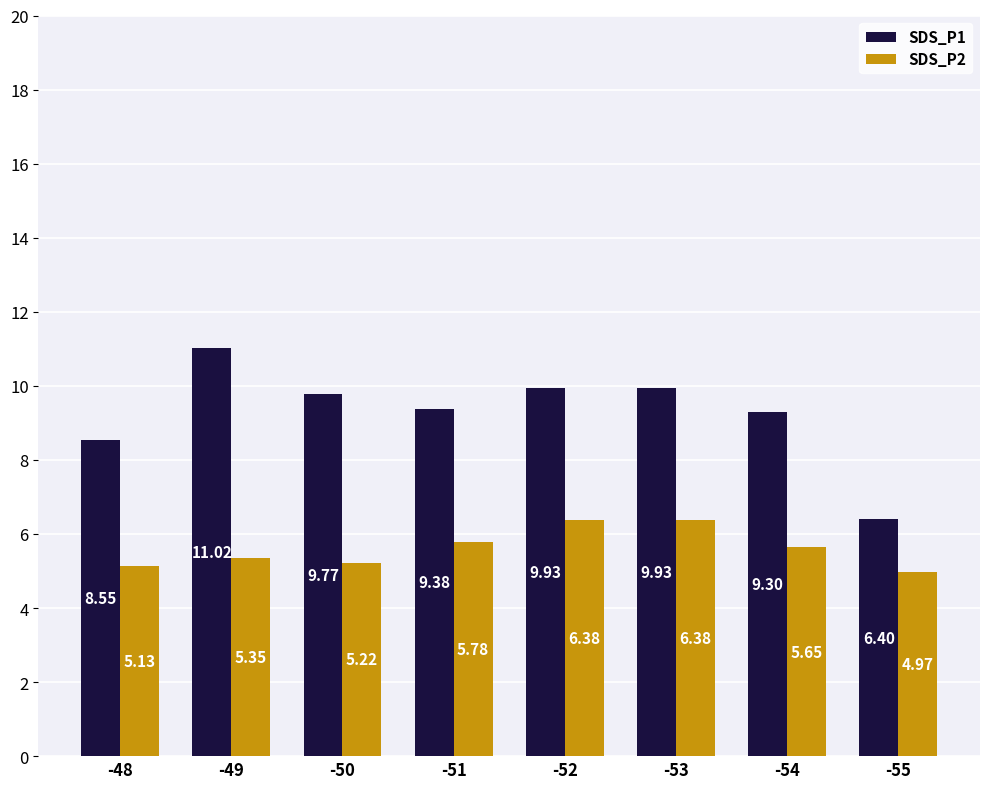

List the series in order of their overall mean, lowest first.

SDS_P2, SDS_P1